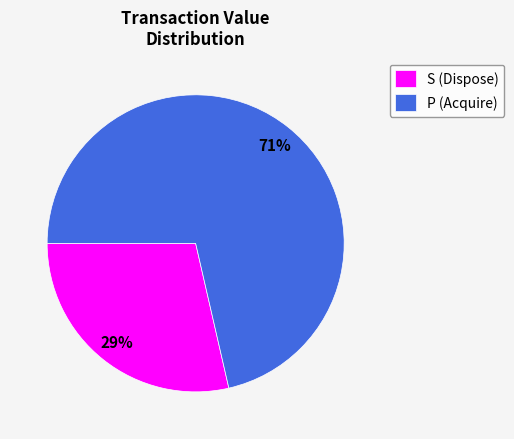

How many slices are in this pie chart?

2